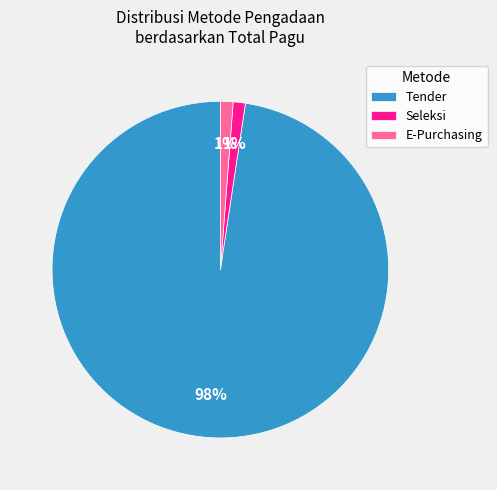

Approximately how many times larger is the value at Seleksi compared to E-Purchasing?

1.0